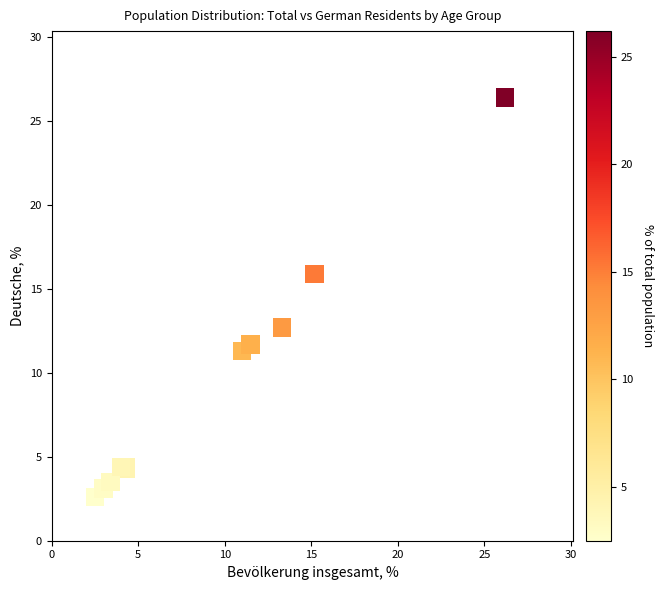

What Y value in the scatter plot is closest to 14?

12.7